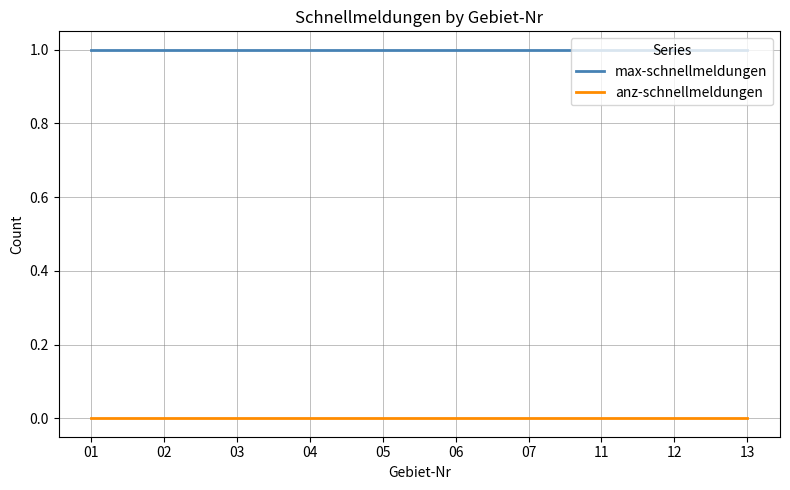

What is the spread (max minus min) of values at 12?

1